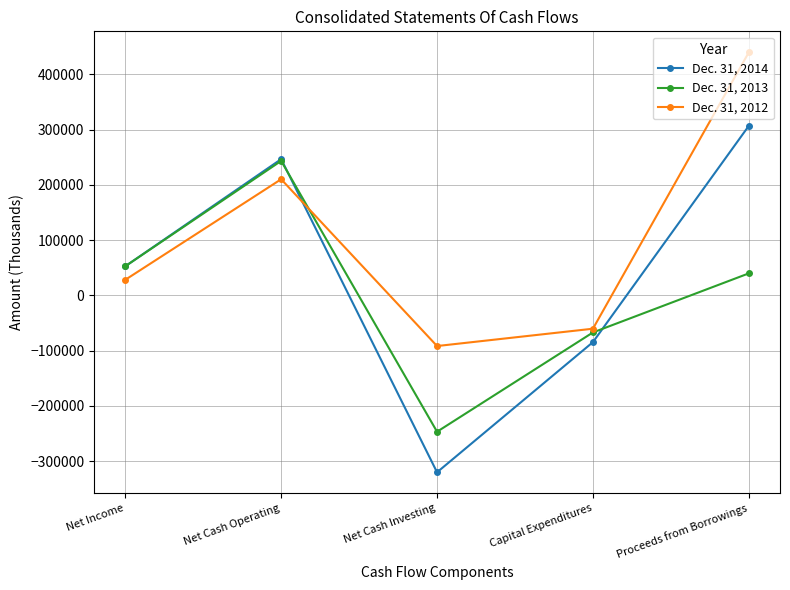

Which category has the highest value across all series?

Proceeds from Borrowings